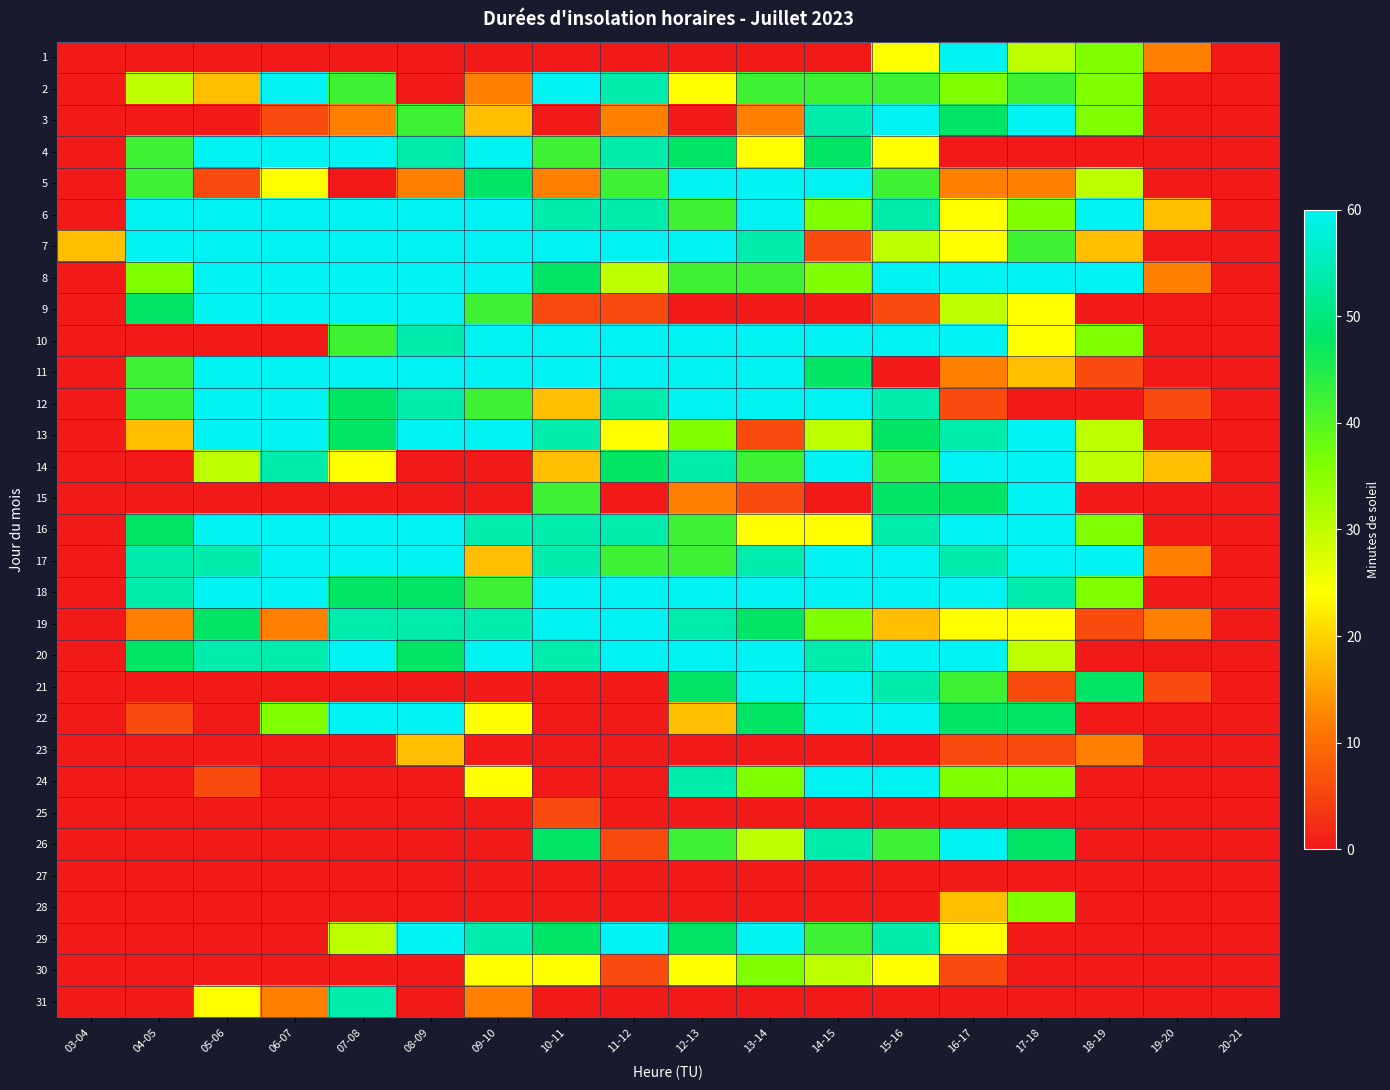

At which category does the chart reach its minimum across all series?

03-04